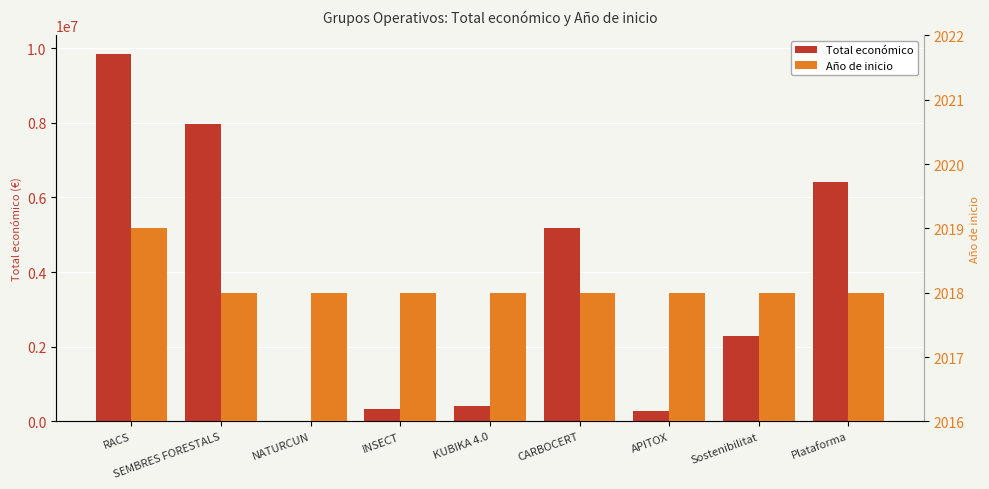

The value of Total económico at NATURCUN is 29657. True or false?

False